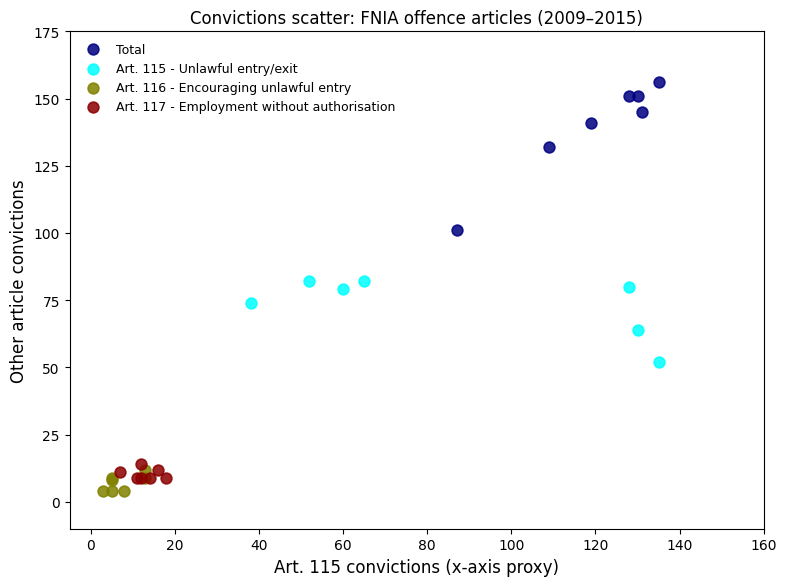

Which series contains the lowest Y value?

Art. 116 - Encouraging unlawful entry